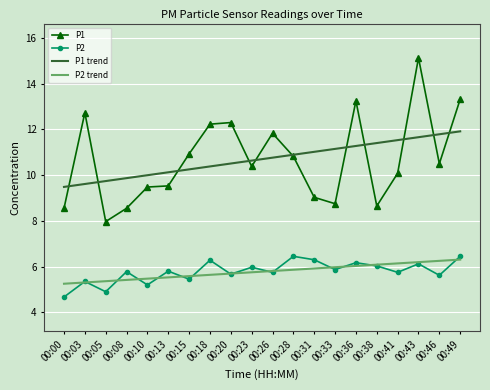

What is the maximum value for P1 trend?

11.9